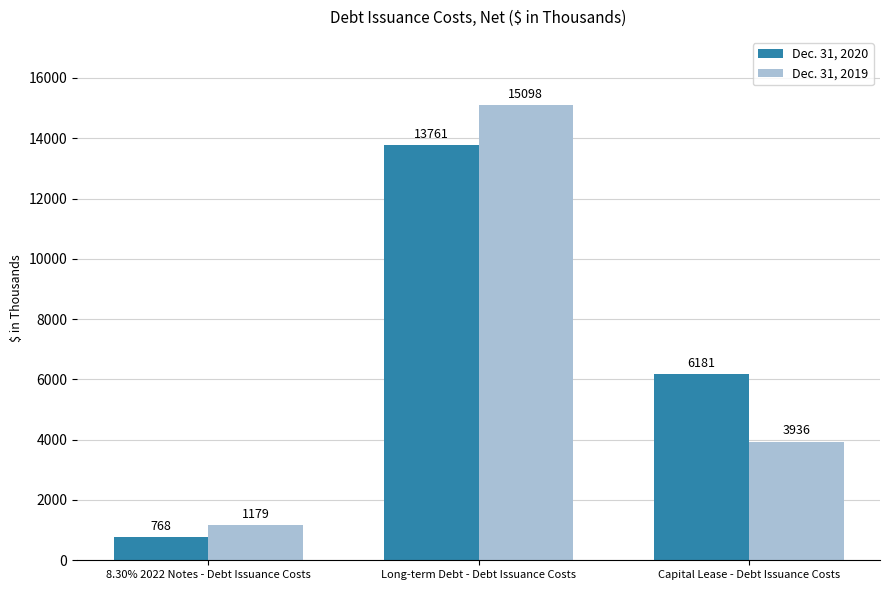

Reading left to right, list all the values displayed in this chart.

Dec. 31, 2020: 8.30% 2022 Notes - Debt Issuance Costs=768	Long-term Debt - Debt Issuance Costs=13761	Capital Lease - Debt Issuance Costs=6181
Dec. 31, 2019: 8.30% 2022 Notes - Debt Issuance Costs=1179	Long-term Debt - Debt Issuance Costs=15098	Capital Lease - Debt Issuance Costs=3936